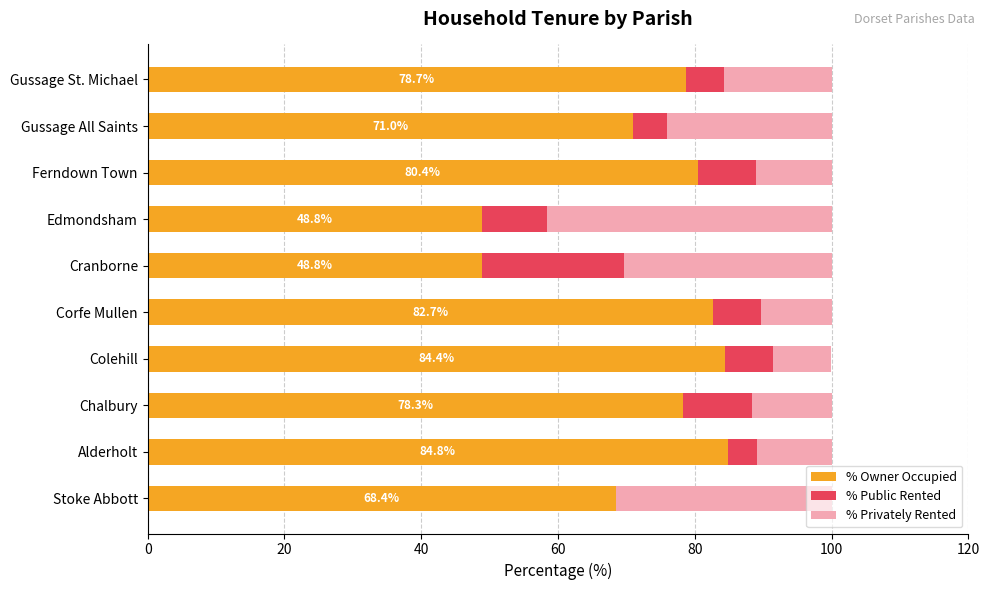

What is the total value across all series at Alderholt?

100.0